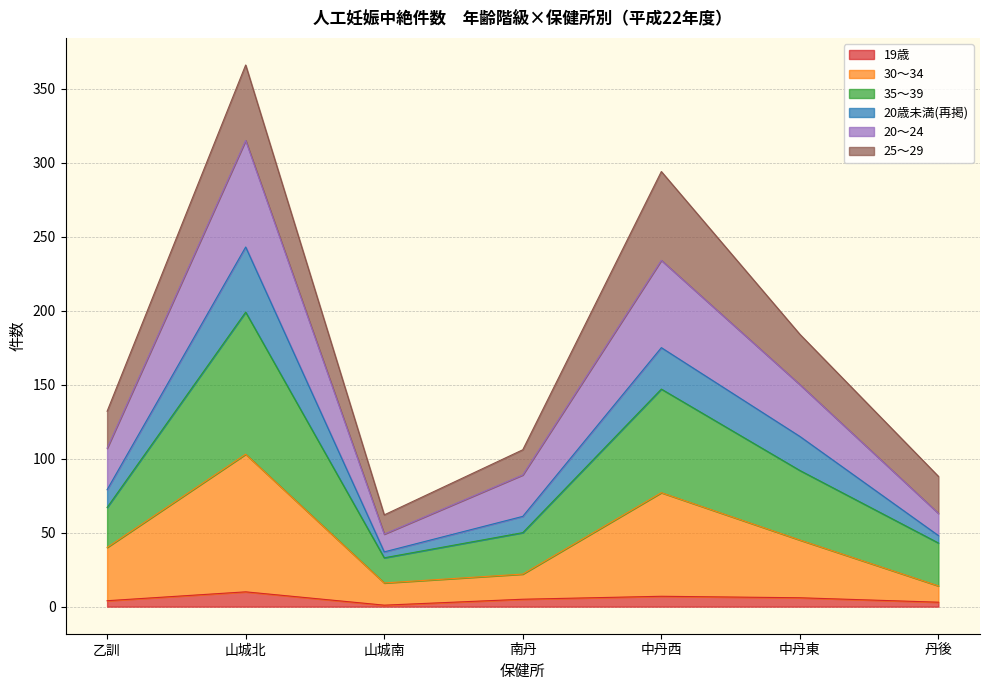

At which category is the sum across all series the highest?

山城北